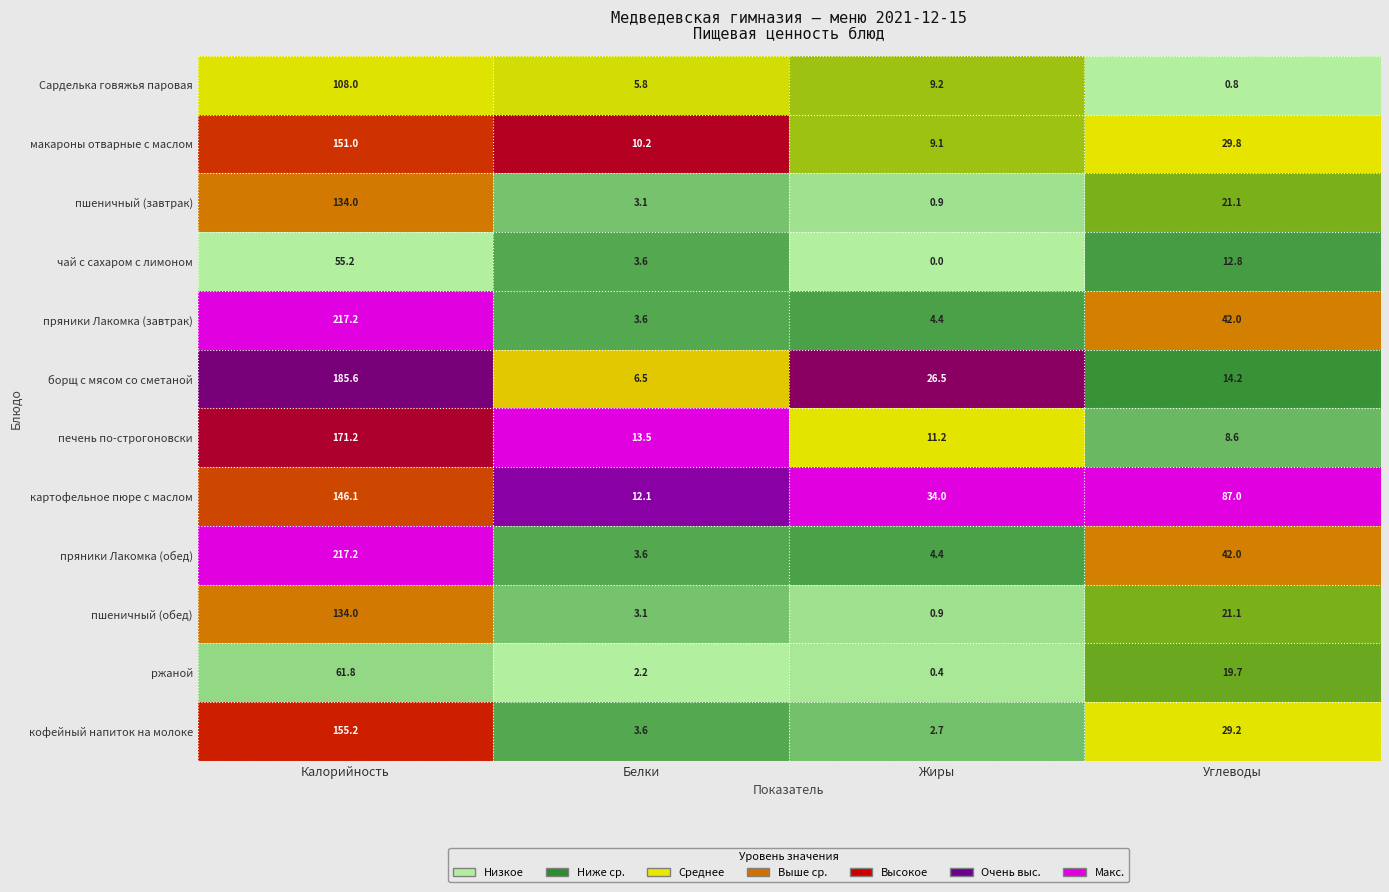

At which category does the chart reach its minimum across all series?

Жиры